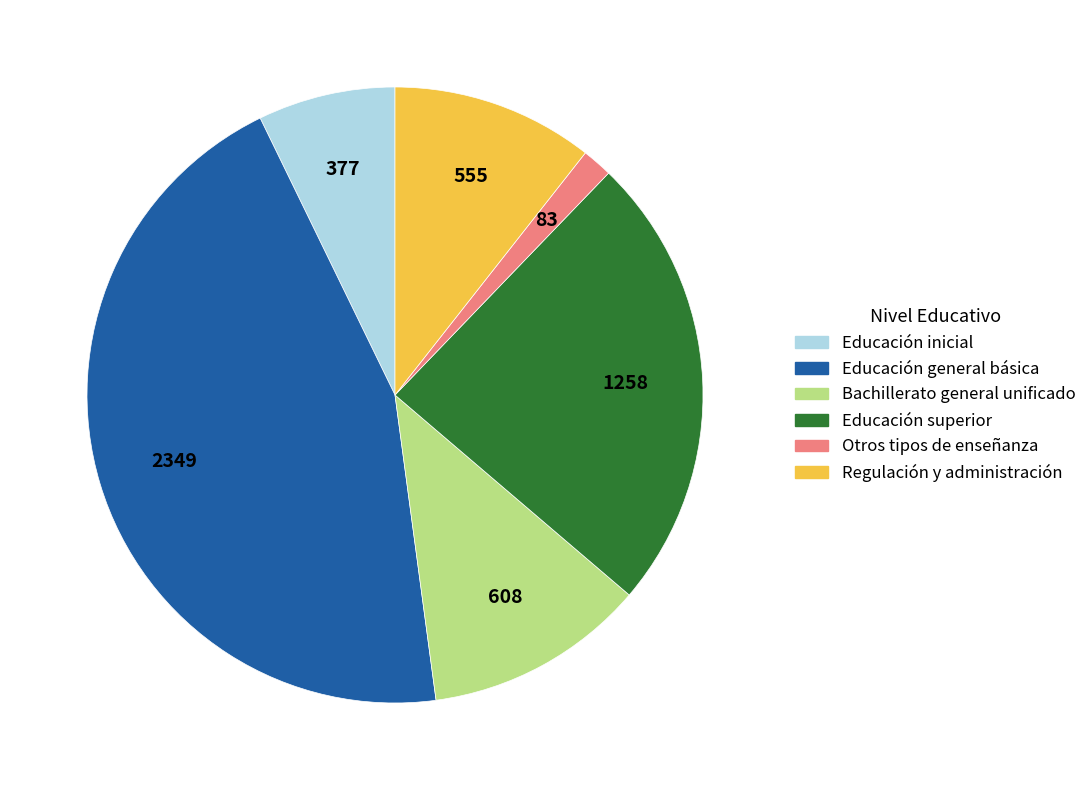

Is it true that Regulación y administración is 11% of the pie?

True